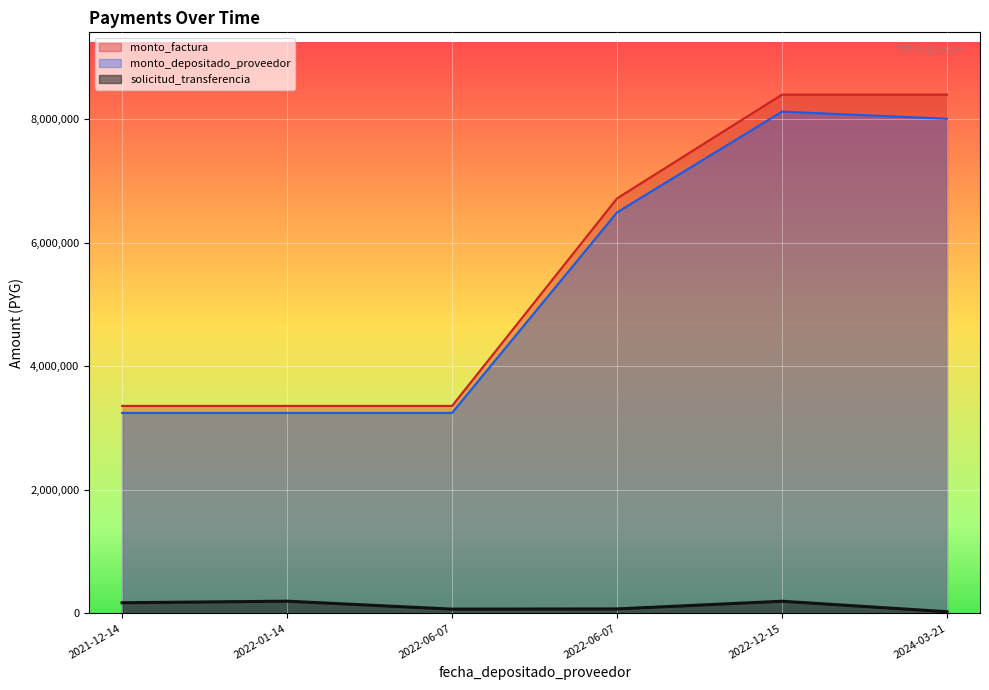

The value of solicitud_transferencia at 2022-06-07 is 127062. True or false?

False